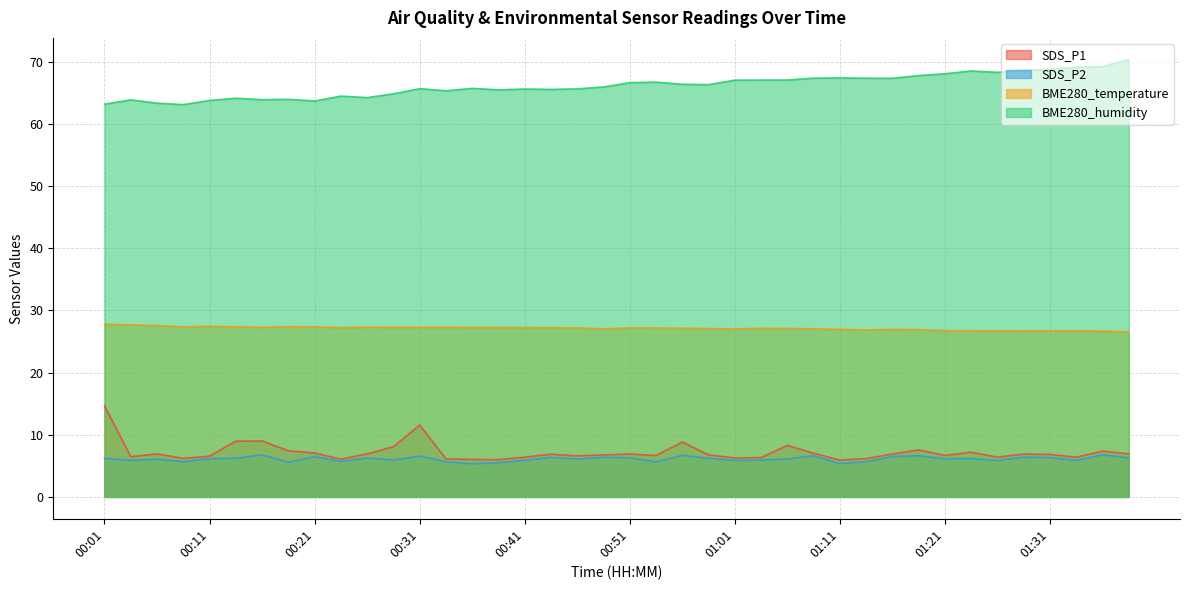

How many data points in BME280_temperature are above 27?

28